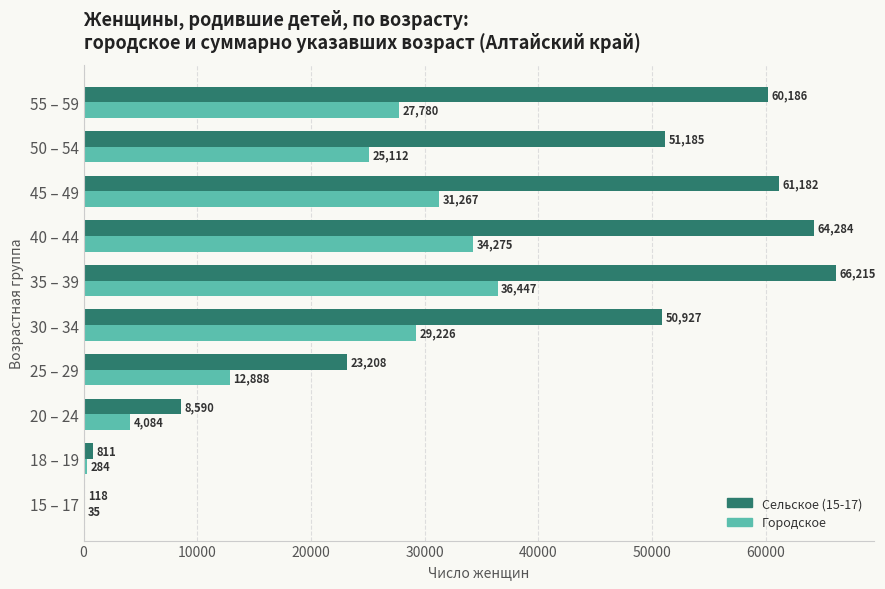

Read the Сельское (15-17) value at 15 – 17.

118